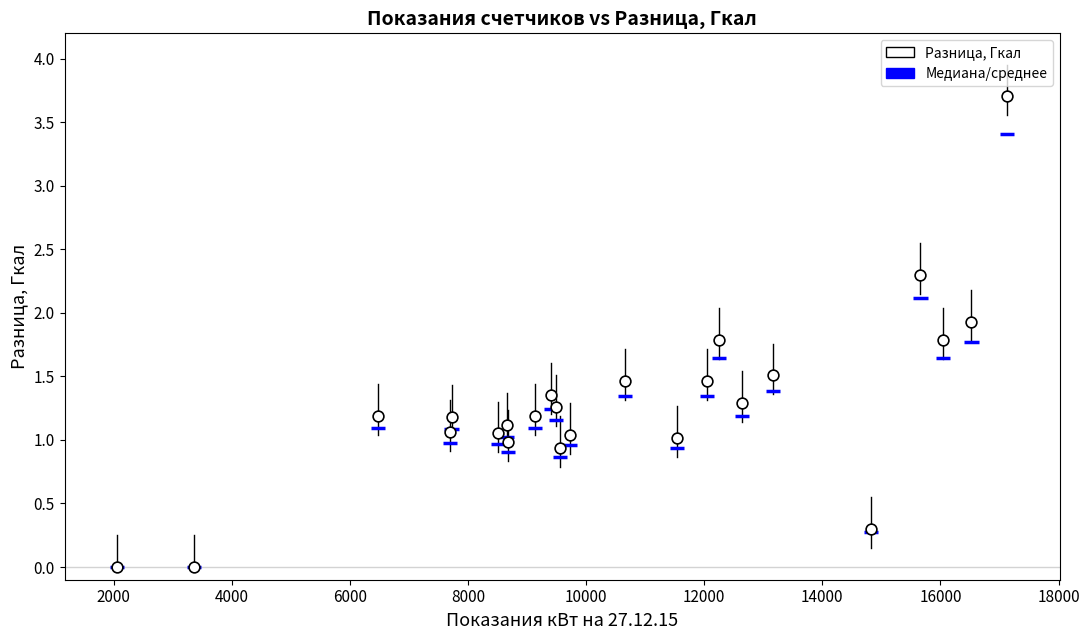

What is the range of Y values (max minus min)?

3.7